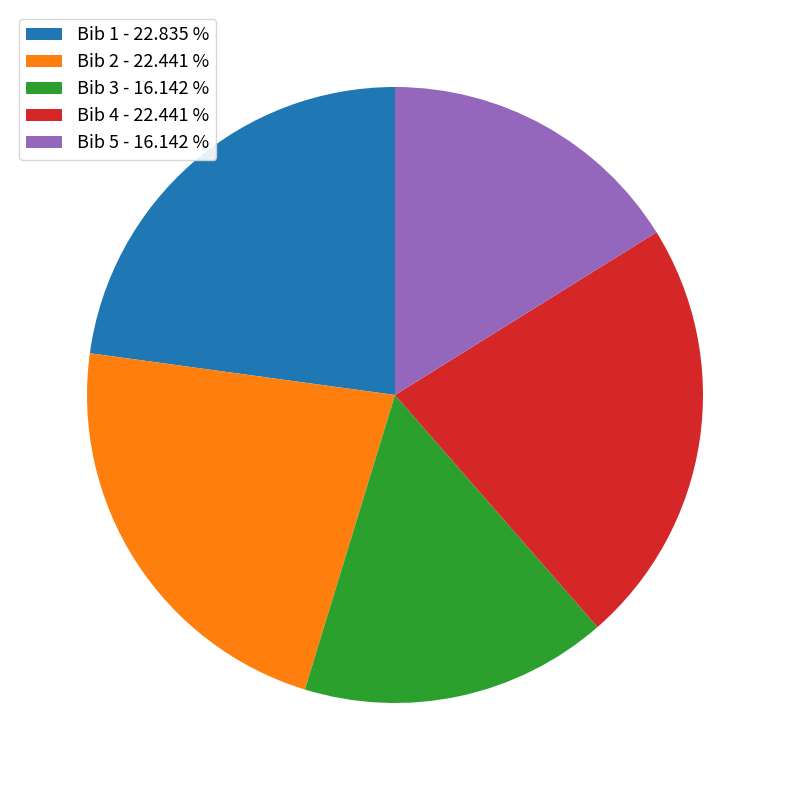

Approximately how many times larger is the value at Bib 5 - 16.142 % compared to Bib 4 - 22.441 %?

0.7